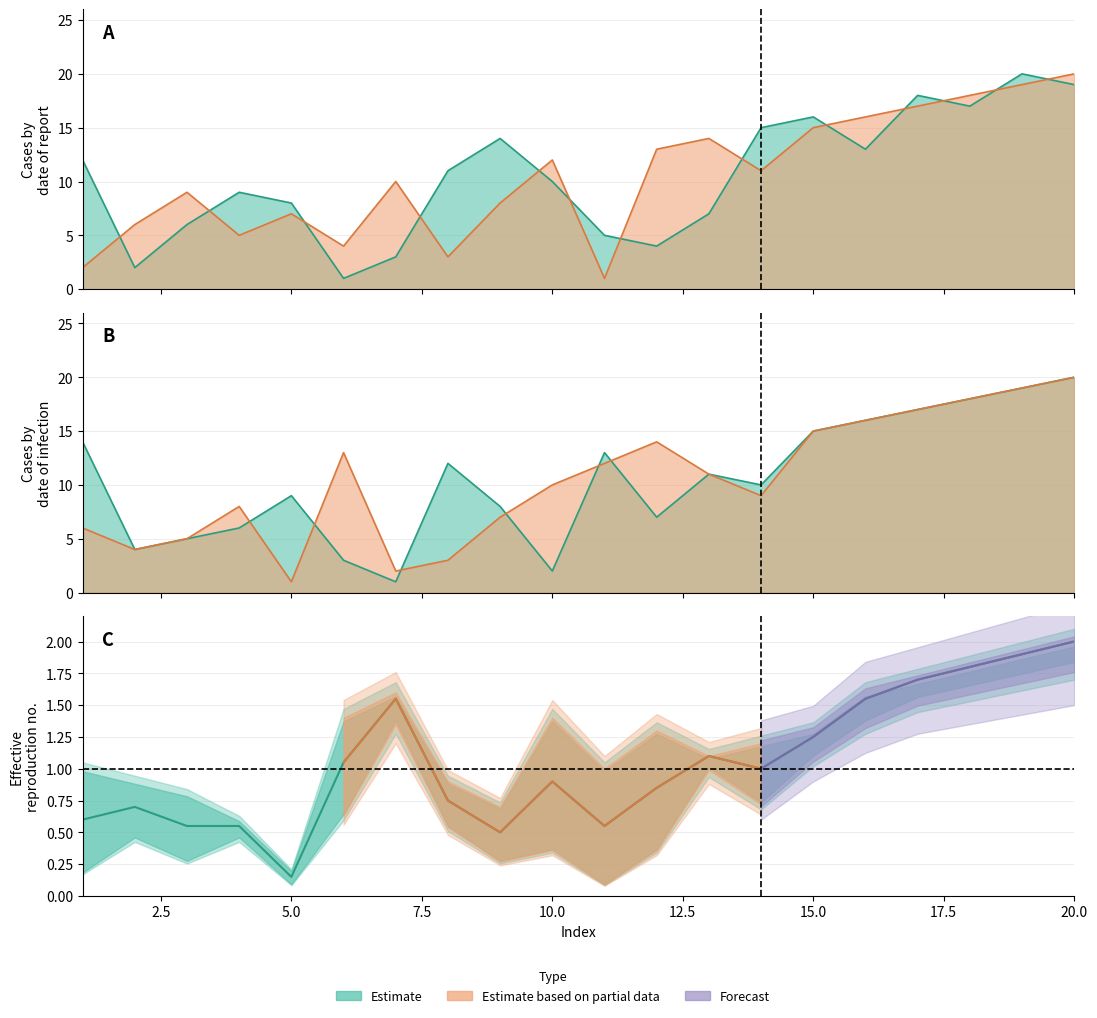

Where is the first local minimum for col_4?

2